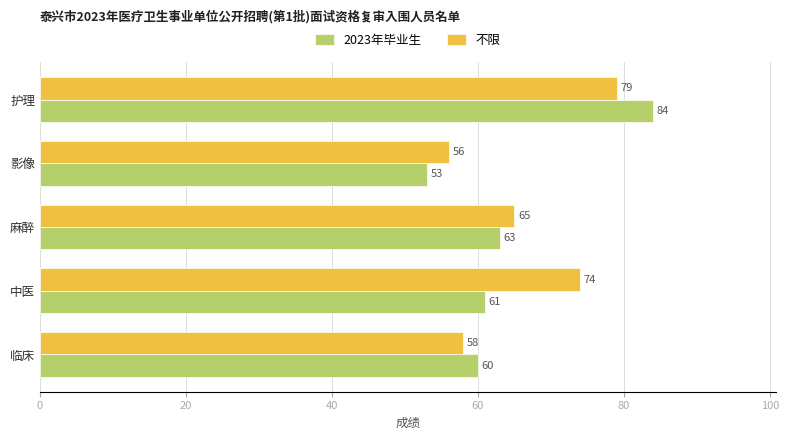

What is the total value across all series at 中医?

135